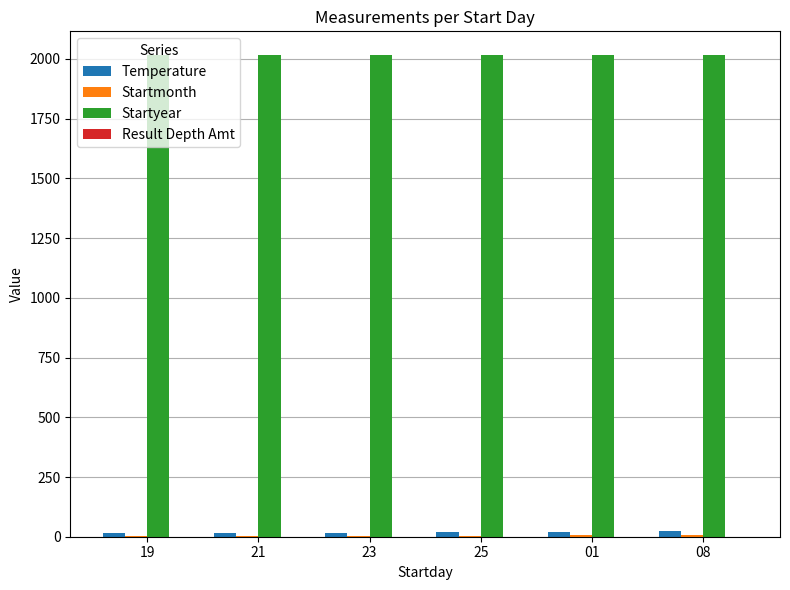

What is the maximum value for Startyear?

2015.0